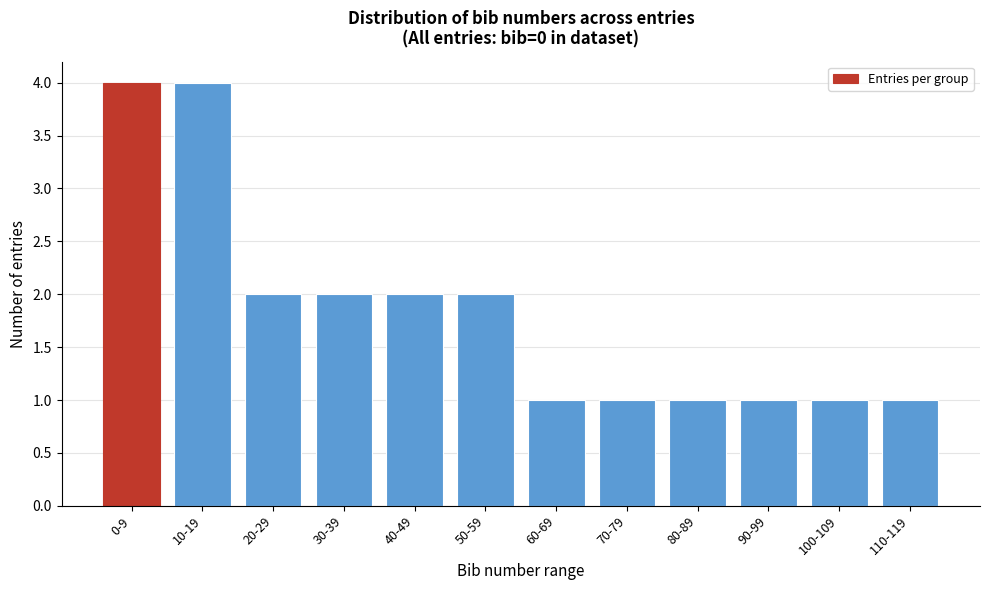

Reading left to right, extract all data points from this chart.

0-9=4	10-19=4	20-29=2	30-39=2	40-49=2	50-59=2	60-69=1	70-79=1	80-89=1	90-99=1	100-109=1	110-119=1